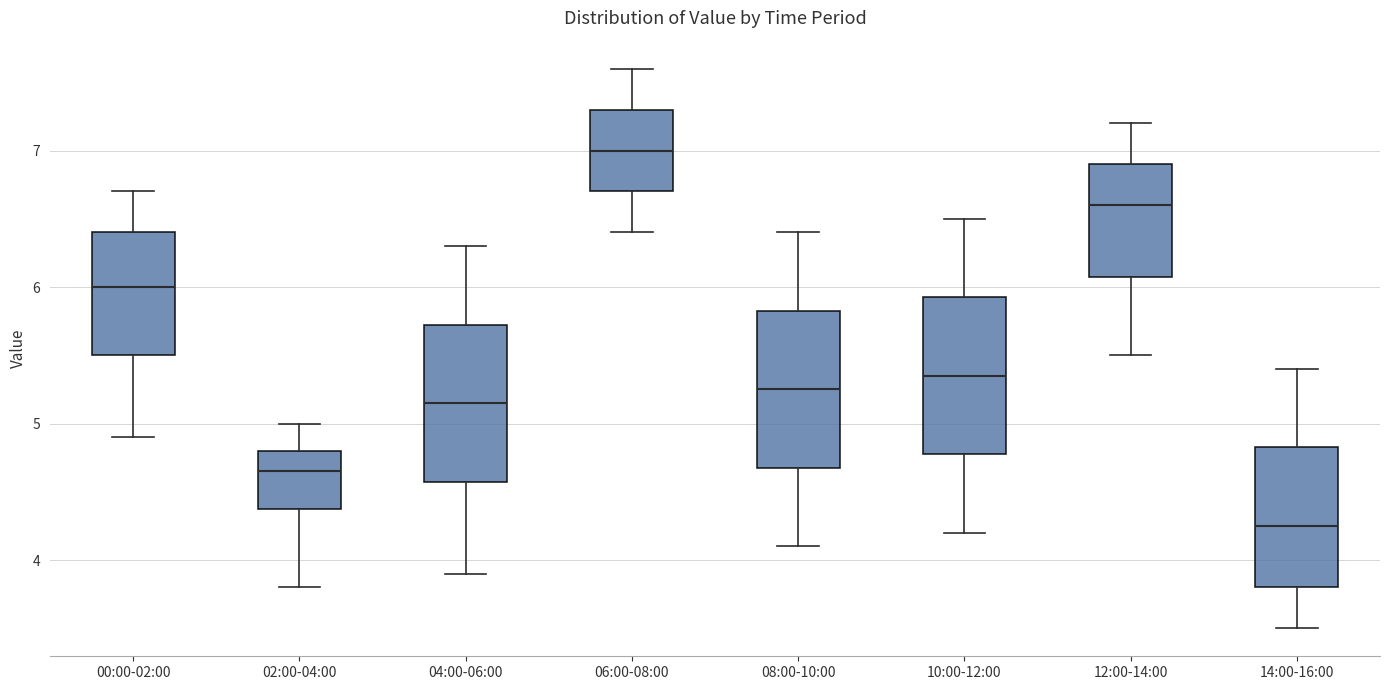

Where does the lower whisker of the box for 04:00-06:00 end on the y-axis? The values are not printed on the chart, so give them approximately, as read against the axis.

3.9